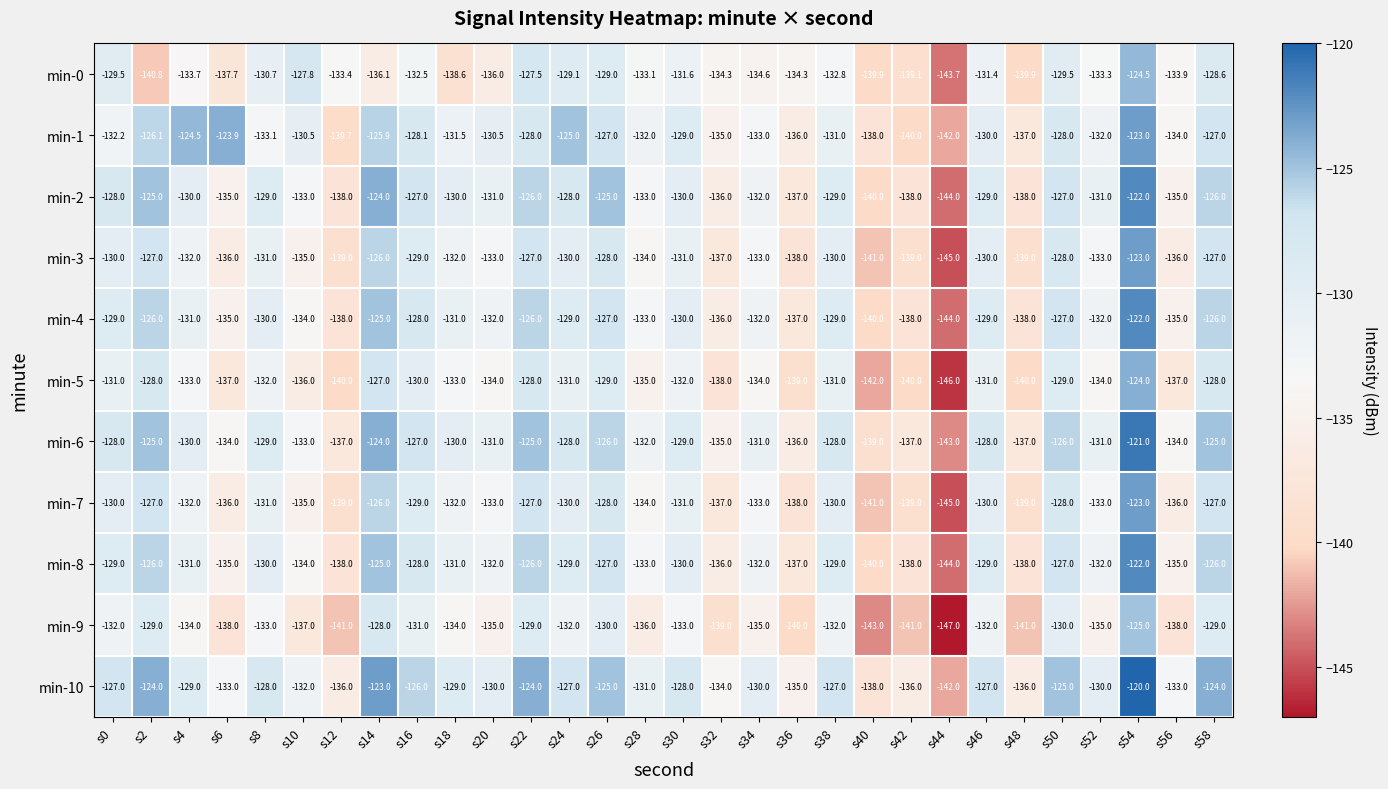

Which series changed the most between s0 and s38?

min-0